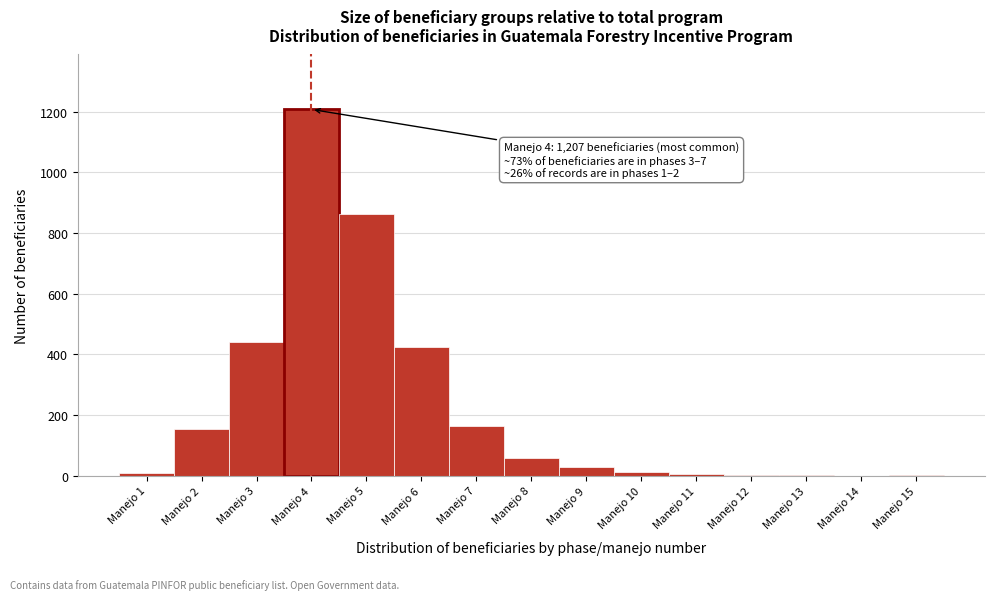

Over which range of the x-axis is the bar tallest?

3.5 to 4.5